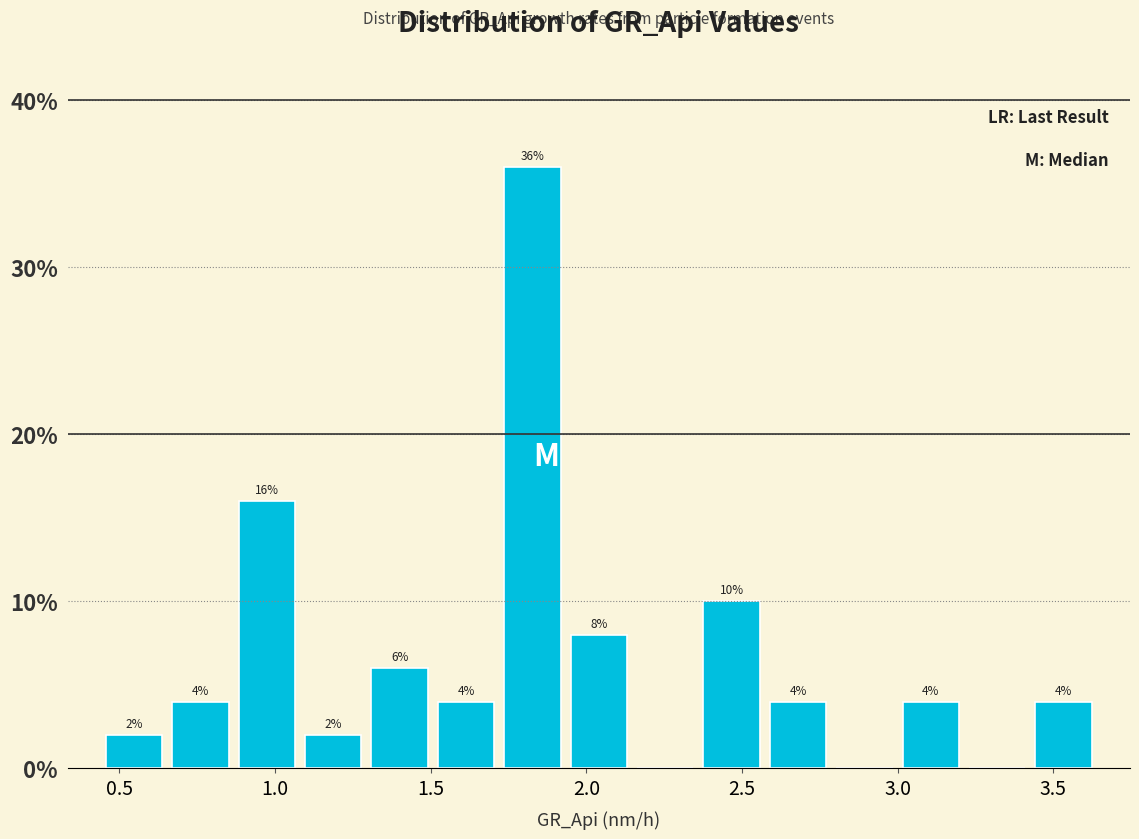

Which range on the x-axis has the tallest bar?

1.70 to 1.95